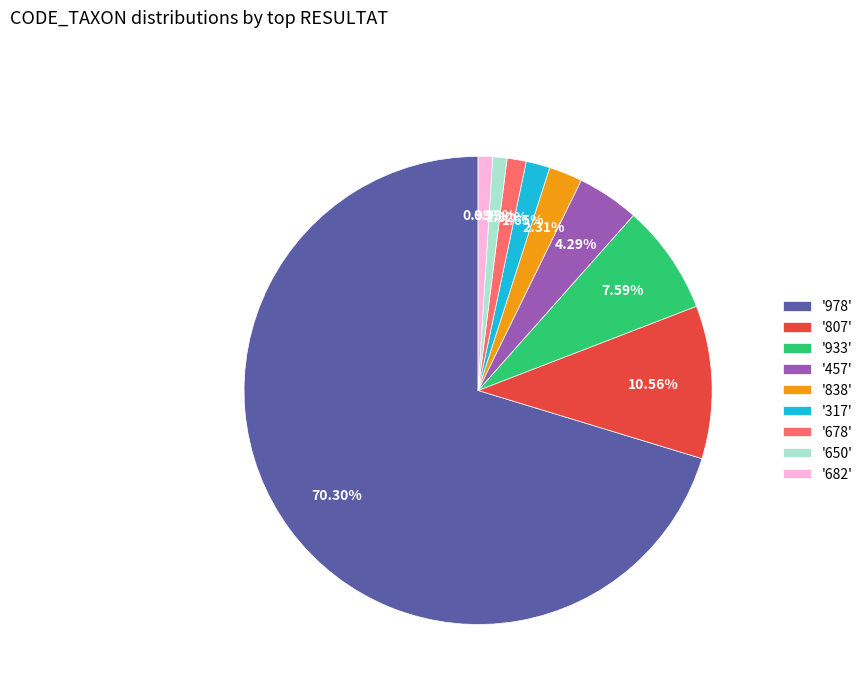

Which category has the biggest portion of the pie?

'978'